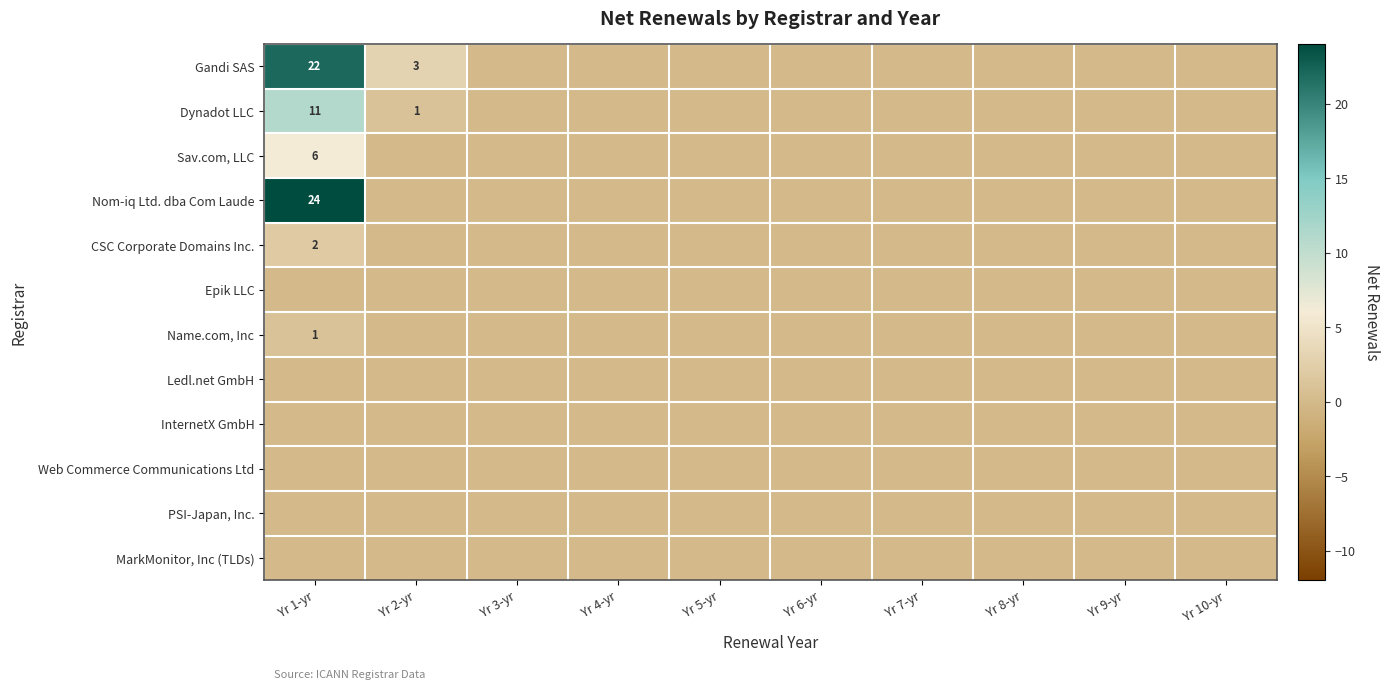

Which has a higher value, Yr 10-yr or Yr 1-yr?

Yr 1-yr